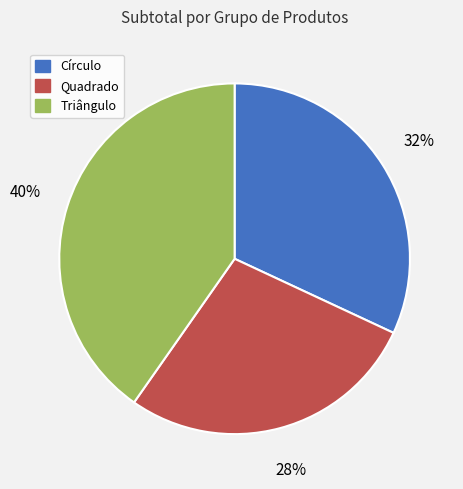

Which slice is the largest?

Triângulo